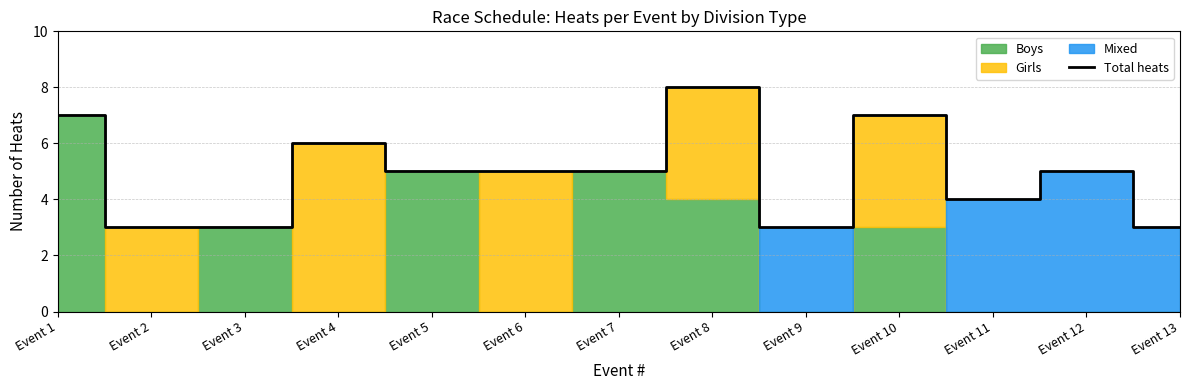

Where is the data nearest to the value 5?

Event 5